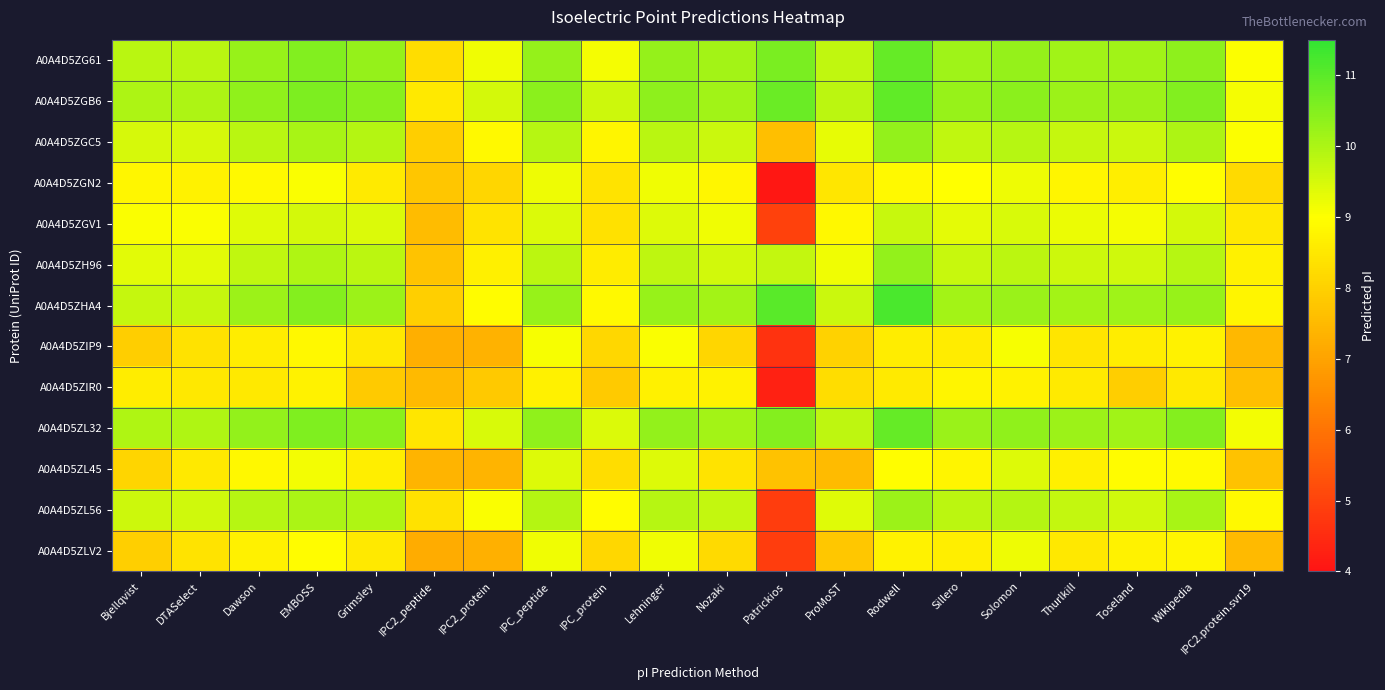

Reading left to right, what are all the values shown in this chart?

A0A4D5ZG61: Bjellqvist=9.9	DTASelect=9.8	Dawson=10.3	EMBOSS=10.5	Grimsley=10.3	IPC2_peptide=8.3	IPC2_protein=9.2	IPC_peptide=10.3	IPC_protein=9.1	Lehninger=10.3	Nozaki=10.1	Patrickios=10.6	ProMoST=9.8	Rodwell=10.9	Sillero=10.2	Solomon=10.3	Thurlkill=10.1	Toseland=10.1	Wikipedia=10.4	IPC2.protein.svr19=9.0
A0A4D5ZGB6: Bjellqvist=10.0	DTASelect=10.0	Dawson=10.3	EMBOSS=10.6	Grimsley=10.4	IPC2_peptide=8.5	IPC2_protein=9.5	IPC_peptide=10.4	IPC_protein=9.6	Lehninger=10.4	Nozaki=10.1	Patrickios=10.8	ProMoST=9.8	Rodwell=10.9	Sillero=10.3	Solomon=10.4	Thurlkill=10.2	Toseland=10.2	Wikipedia=10.5	IPC2.protein.svr19=9.1
A0A4D5ZGC5: Bjellqvist=9.5	DTASelect=9.5	Dawson=9.9	EMBOSS=10.0	Grimsley=9.9	IPC2_peptide=8.0	IPC2_protein=8.9	IPC_peptide=9.9	IPC_protein=8.8	Lehninger=9.9	Nozaki=9.6	Patrickios=7.6	ProMoST=9.3	Rodwell=10.3	Sillero=9.8	Solomon=9.9	Thurlkill=9.7	Toseland=9.6	Wikipedia=10.0	IPC2.protein.svr19=9.0
A0A4D5ZGN2: Bjellqvist=8.8	DTASelect=8.7	Dawson=8.9	EMBOSS=9.0	Grimsley=8.6	IPC2_peptide=7.8	IPC2_protein=8.1	IPC_peptide=9.2	IPC_protein=8.4	Lehninger=9.2	Nozaki=8.8	Patrickios=4.1	ProMoST=8.5	Rodwell=8.9	Sillero=9.0	Solomon=9.2	Thurlkill=8.8	Toseland=8.6	Wikipedia=9.0	IPC2.protein.svr19=8.2
A0A4D5ZGV1: Bjellqvist=9.1	DTASelect=9.0	Dawson=9.4	EMBOSS=9.5	Grimsley=9.4	IPC2_peptide=7.6	IPC2_protein=8.4	IPC_peptide=9.4	IPC_protein=8.3	Lehninger=9.4	Nozaki=9.2	Patrickios=5.0	ProMoST=8.8	Rodwell=9.7	Sillero=9.3	Solomon=9.5	Thurlkill=9.2	Toseland=9.1	Wikipedia=9.5	IPC2.protein.svr19=8.5
A0A4D5ZH96: Bjellqvist=9.4	DTASelect=9.4	Dawson=9.8	EMBOSS=10.0	Grimsley=9.8	IPC2_peptide=7.7	IPC2_protein=8.7	IPC_peptide=9.8	IPC_protein=8.6	Lehninger=9.8	Nozaki=9.5	Patrickios=9.7	ProMoST=9.2	Rodwell=10.3	Sillero=9.7	Solomon=9.8	Thurlkill=9.6	Toseland=9.6	Wikipedia=9.9	IPC2.protein.svr19=8.7
A0A4D5ZHA4: Bjellqvist=9.7	DTASelect=9.7	Dawson=10.2	EMBOSS=10.5	Grimsley=10.2	IPC2_peptide=8.0	IPC2_protein=8.9	IPC_peptide=10.2	IPC_protein=8.9	Lehninger=10.2	Nozaki=10.1	Patrickios=11.0	ProMoST=9.6	Rodwell=11.2	Sillero=10.1	Solomon=10.2	Thurlkill=10.1	Toseland=10.2	Wikipedia=10.2	IPC2.protein.svr19=8.8
A0A4D5ZIP9: Bjellqvist=8.0	DTASelect=8.4	Dawson=8.6	EMBOSS=8.9	Grimsley=8.5	IPC2_peptide=7.3	IPC2_protein=7.3	IPC_peptide=9.1	IPC_protein=8.2	Lehninger=9.1	Nozaki=8.1	Patrickios=4.6	ProMoST=8.0	Rodwell=8.6	Sillero=8.6	Solomon=9.1	Thurlkill=8.4	Toseland=8.6	Wikipedia=8.7	IPC2.protein.svr19=7.5
A0A4D5ZIR0: Bjellqvist=8.6	DTASelect=8.5	Dawson=8.5	EMBOSS=8.7	Grimsley=7.8	IPC2_peptide=7.5	IPC2_protein=7.8	IPC_peptide=8.7	IPC_protein=7.8	Lehninger=8.7	Nozaki=8.7	Patrickios=4.3	ProMoST=8.3	Rodwell=8.6	Sillero=8.8	Solomon=8.7	Thurlkill=8.6	Toseland=7.9	Wikipedia=8.5	IPC2.protein.svr19=7.6
A0A4D5ZL32: Bjellqvist=10.0	DTASelect=10.0	Dawson=10.3	EMBOSS=10.5	Grimsley=10.4	IPC2_peptide=8.5	IPC2_protein=9.5	IPC_peptide=10.3	IPC_protein=9.4	Lehninger=10.3	Nozaki=10.1	Patrickios=10.5	ProMoST=9.8	Rodwell=10.9	Sillero=10.2	Solomon=10.3	Thurlkill=10.2	Toseland=10.1	Wikipedia=10.5	IPC2.protein.svr19=9.1
A0A4D5ZL45: Bjellqvist=8.1	DTASelect=8.5	Dawson=8.8	EMBOSS=9.1	Grimsley=8.7	IPC2_peptide=7.4	IPC2_protein=7.4	IPC_peptide=9.4	IPC_protein=8.3	Lehninger=9.4	Nozaki=8.4	Patrickios=7.7	ProMoST=7.5	Rodwell=9.0	Sillero=8.8	Solomon=9.4	Thurlkill=8.7	Toseland=8.9	Wikipedia=8.9	IPC2.protein.svr19=7.7
A0A4D5ZL56: Bjellqvist=9.6	DTASelect=9.6	Dawson=9.9	EMBOSS=10.0	Grimsley=10.0	IPC2_peptide=8.4	IPC2_protein=9.1	IPC_peptide=9.9	IPC_protein=8.9	Lehninger=9.9	Nozaki=9.7	Patrickios=4.9	ProMoST=9.4	Rodwell=10.2	Sillero=9.8	Solomon=9.9	Thurlkill=9.7	Toseland=9.6	Wikipedia=10.1	IPC2.protein.svr19=8.9
A0A4D5ZLV2: Bjellqvist=8.0	DTASelect=8.4	Dawson=8.7	EMBOSS=8.9	Grimsley=8.5	IPC2_peptide=7.2	IPC2_protein=7.3	IPC_peptide=9.2	IPC_protein=8.2	Lehninger=9.2	Nozaki=8.2	Patrickios=4.9	ProMoST=7.8	Rodwell=8.7	Sillero=8.6	Solomon=9.2	Thurlkill=8.5	Toseland=8.7	Wikipedia=8.8	IPC2.protein.svr19=7.5